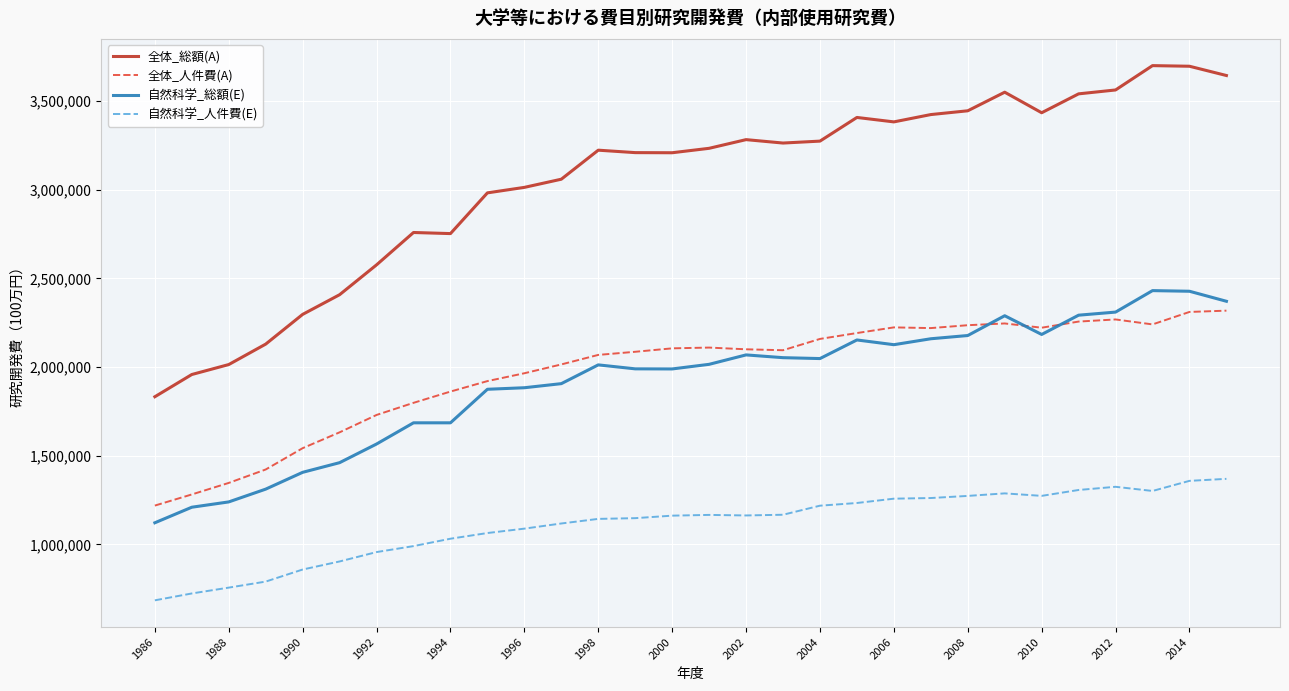

What is the minimum value for 自然科学_総額(E)?

1121864